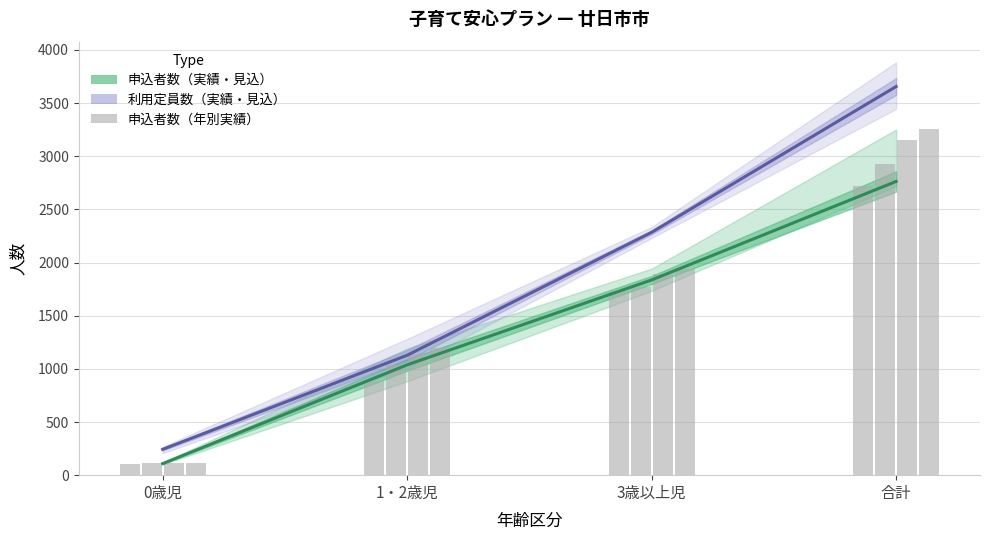

Are the bars horizontal?

No